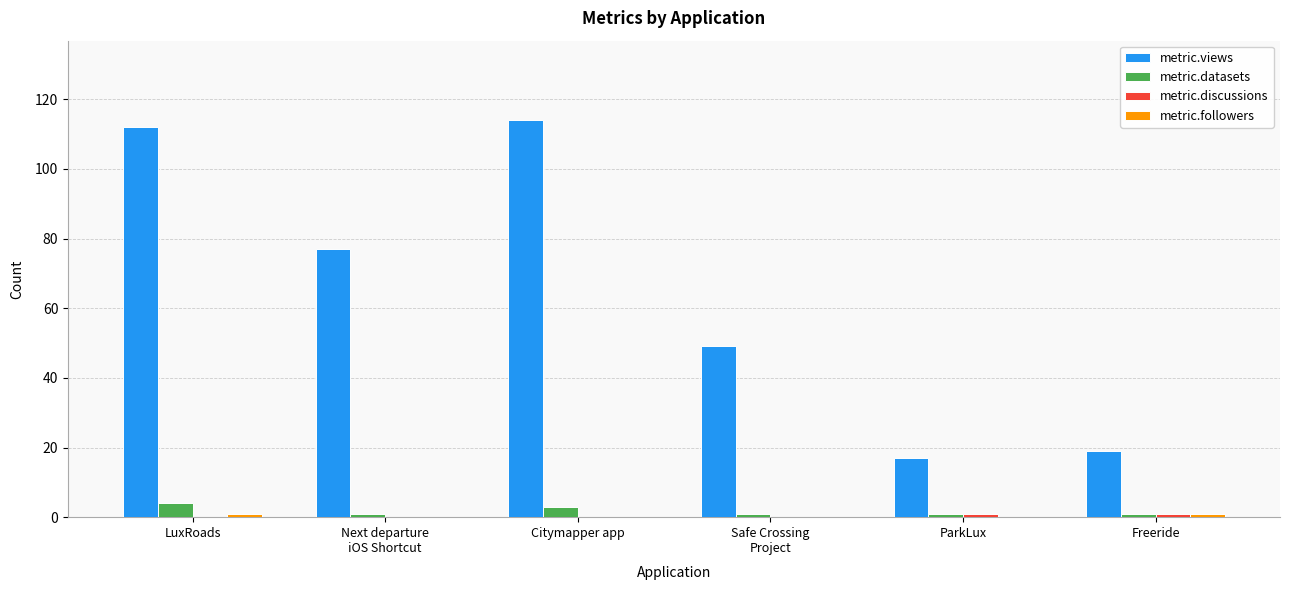

Which series has the largest total across all categories?

metric.views